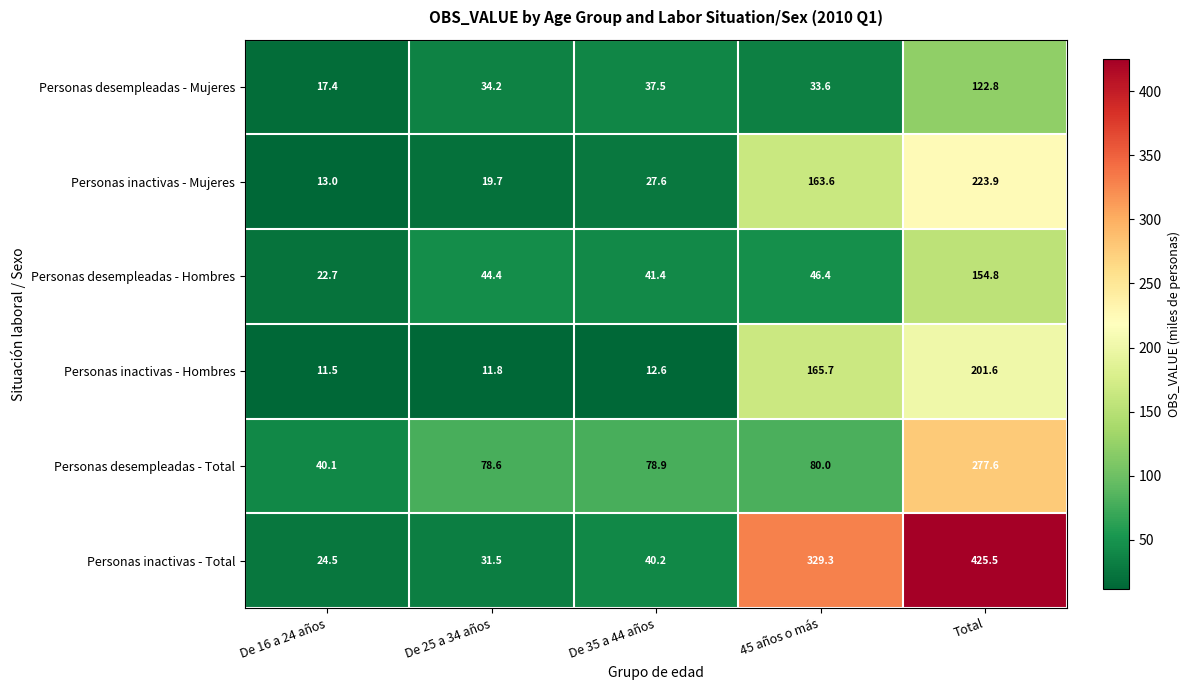

The Personas inactivas - Total series shows 13.5 at De 16 a 24 años. True or false?

False